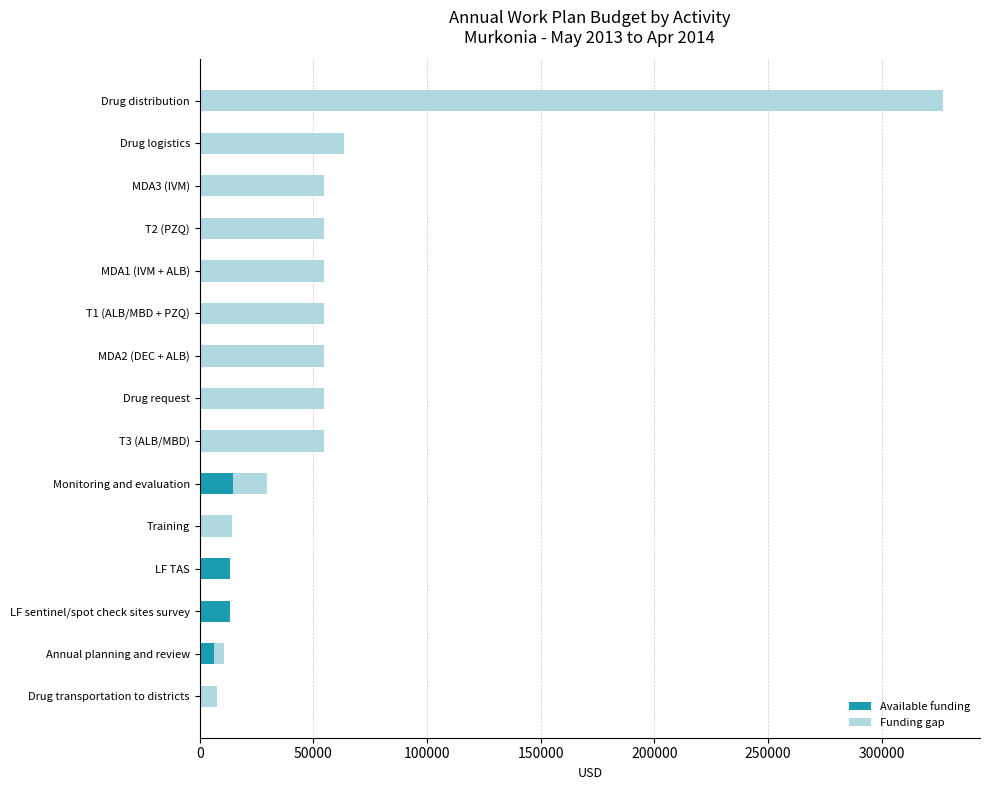

At which category is the sum across all series the highest?

Drug distribution